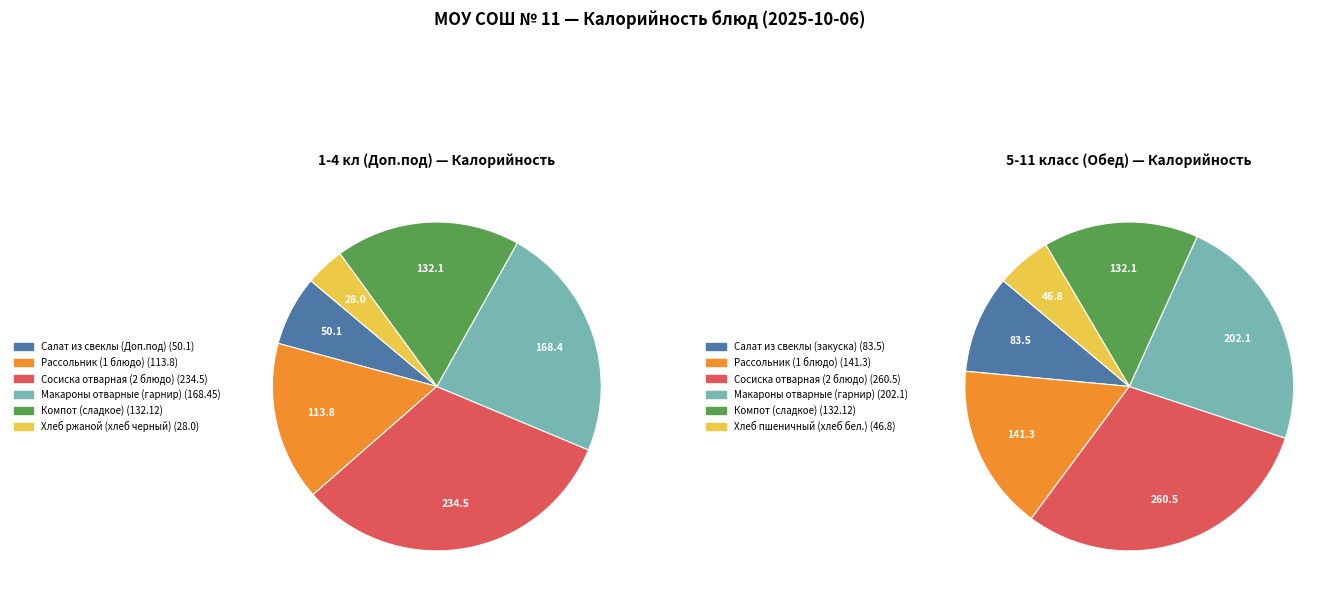

To the nearest percent, what is the combined percentage of Компот (сладкое) and Рассольник (1 блюдо)?

34%